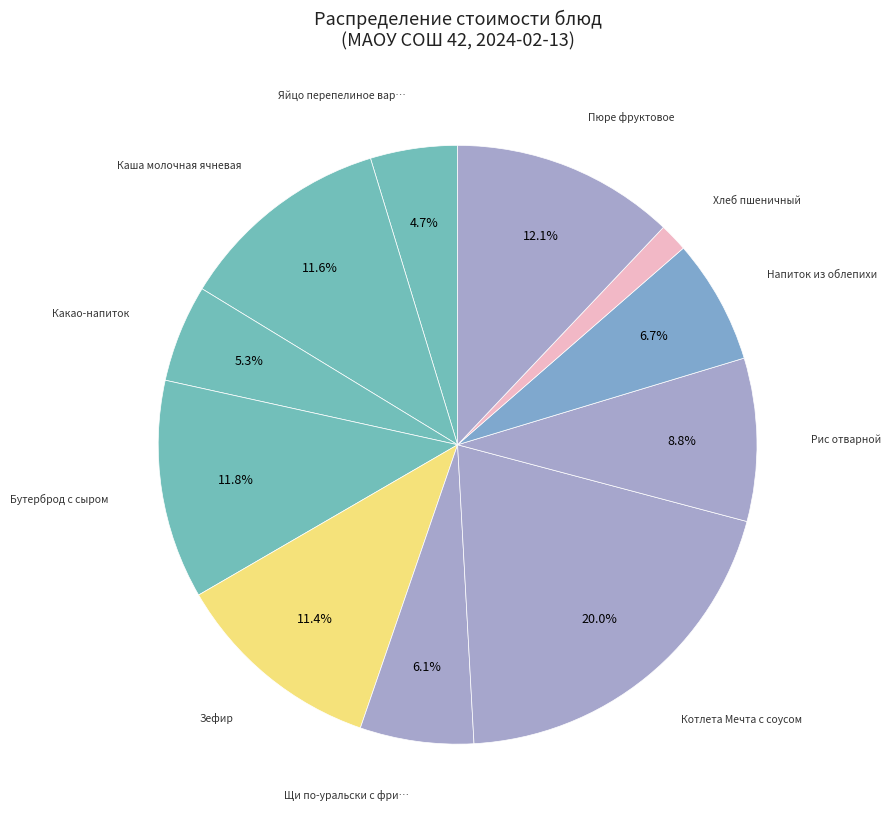

To the nearest percent, what is the average slice percentage?

9%